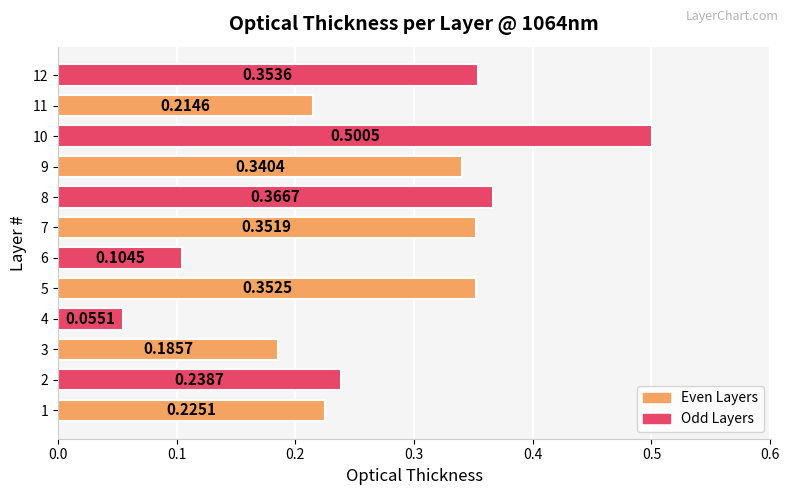

What is the sum of all values?

3.3